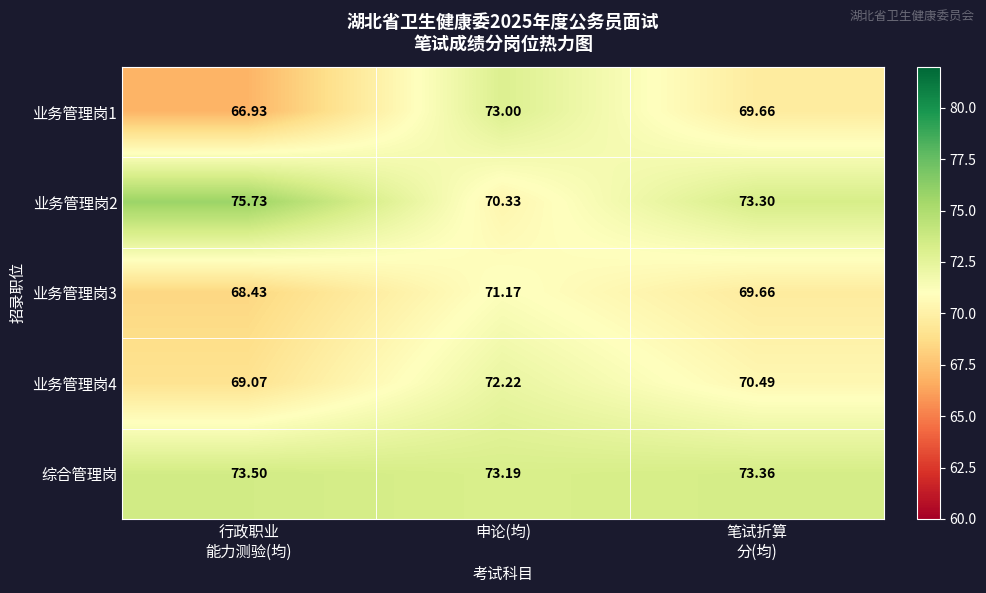

Which category has the lowest value in the 业务管理岗2 series?

申论(均)